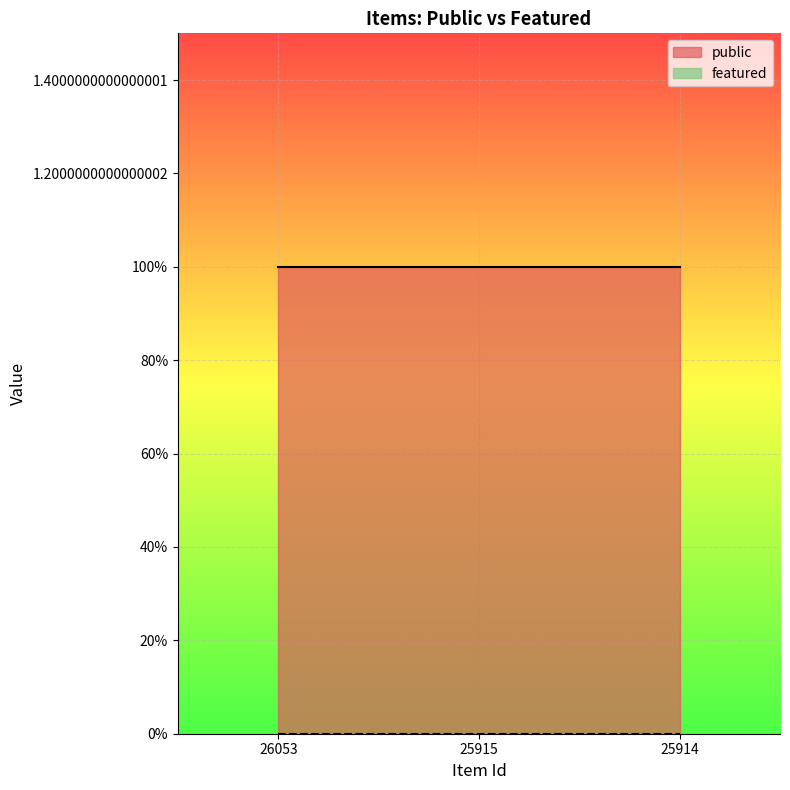

Which series has the largest total across all categories?

public